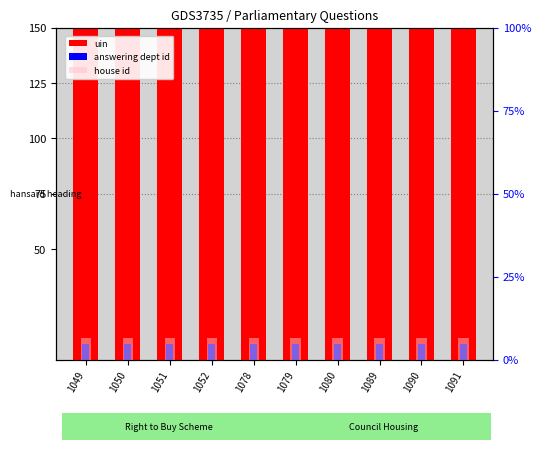

How many data points does each series have?

10